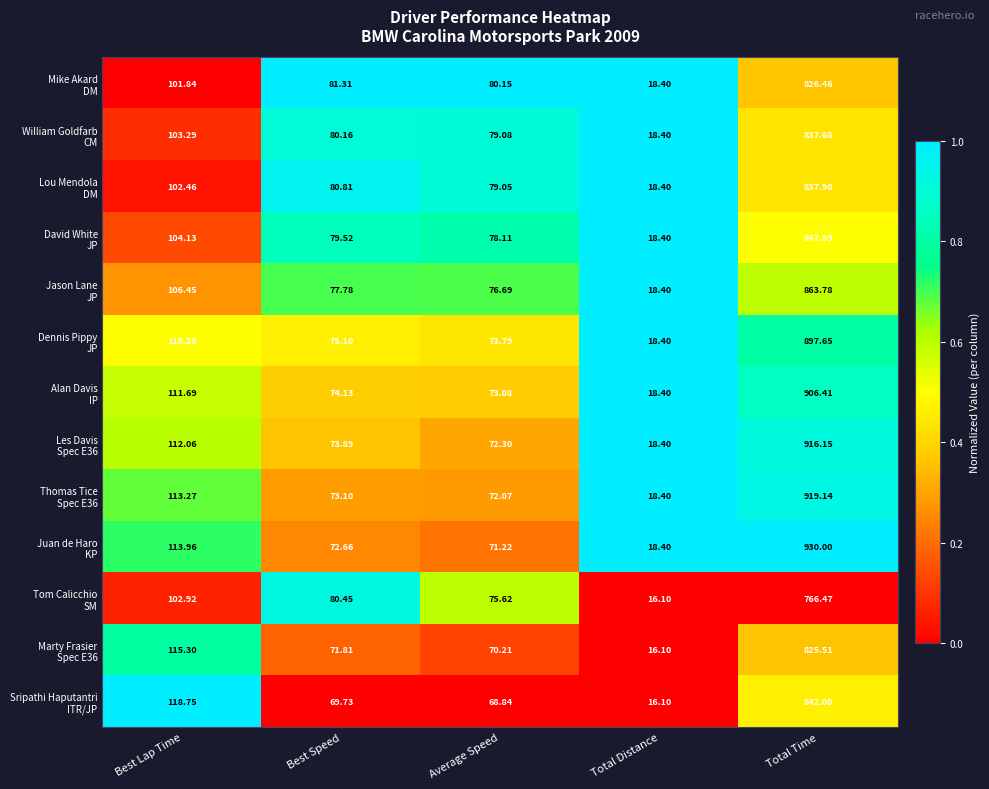

At which category is the sum across all series the highest?

Total Time